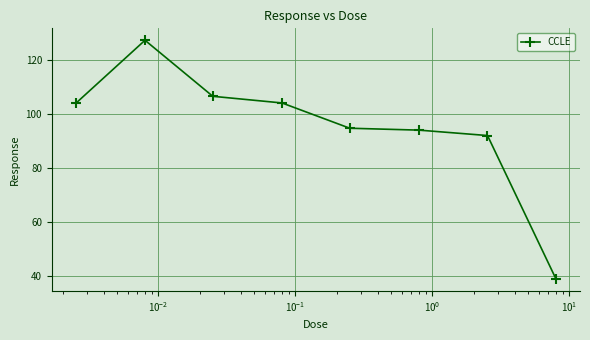

How many data points are less than 103?

4